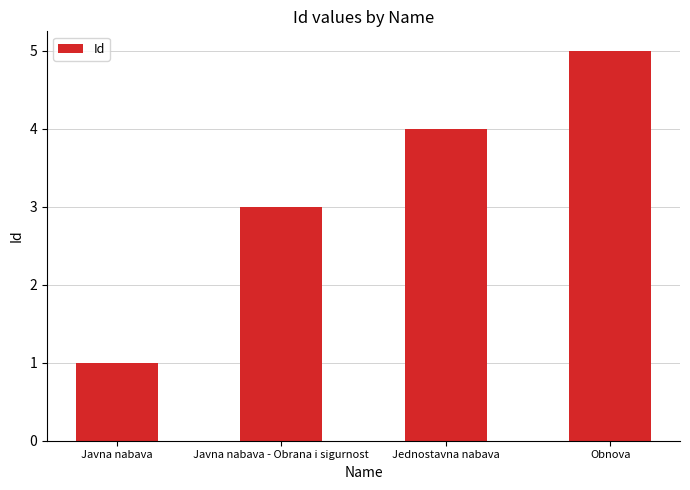

Does the chart contain any negative values?

No